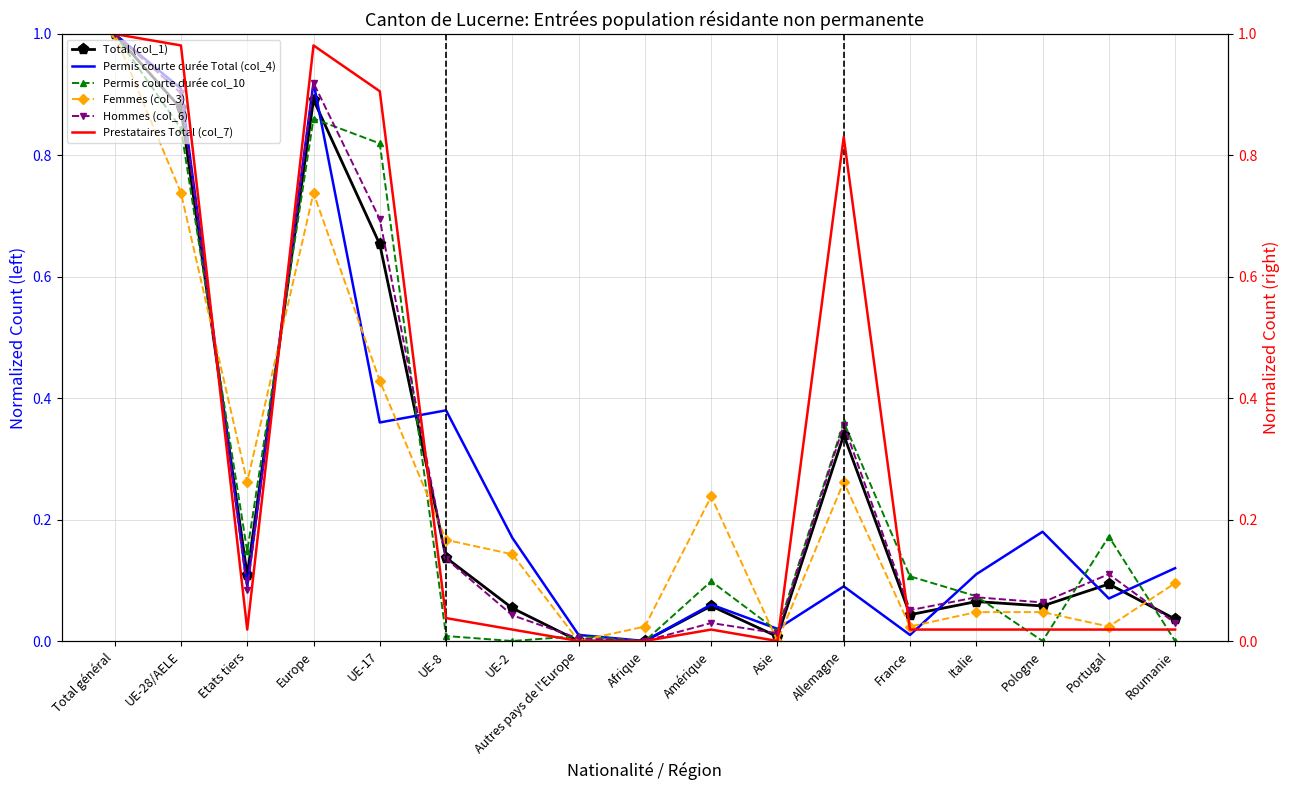

At which category is the sum across all series the highest?

Total général